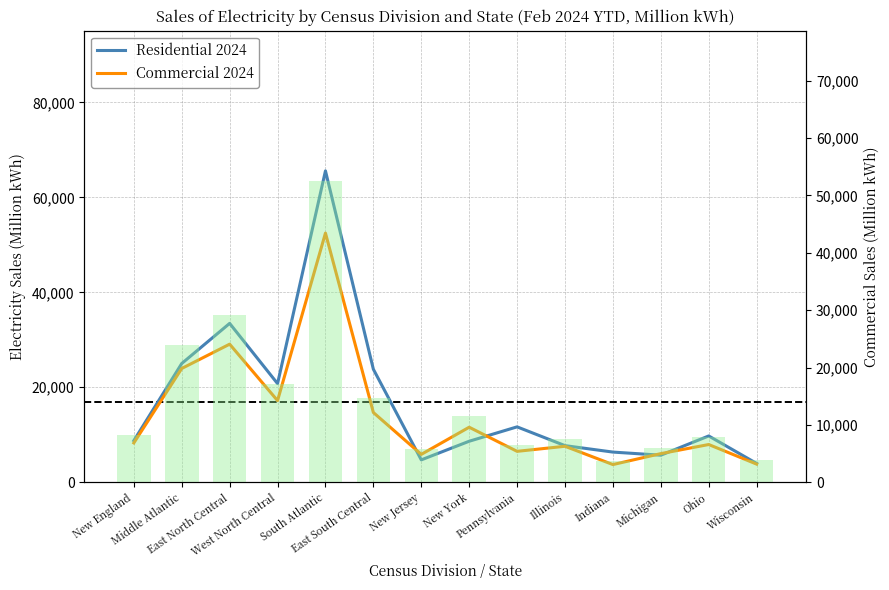

At which label is Commercial 2024 closest to 28102?

East North Central